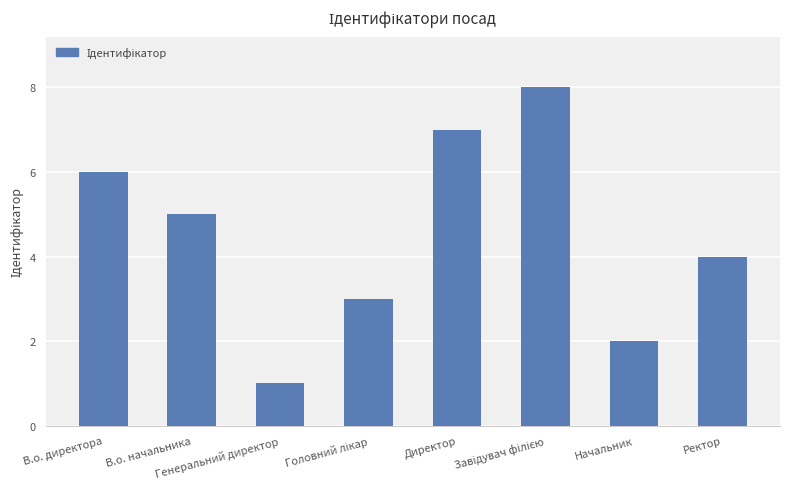

What is the smallest value displayed?

1